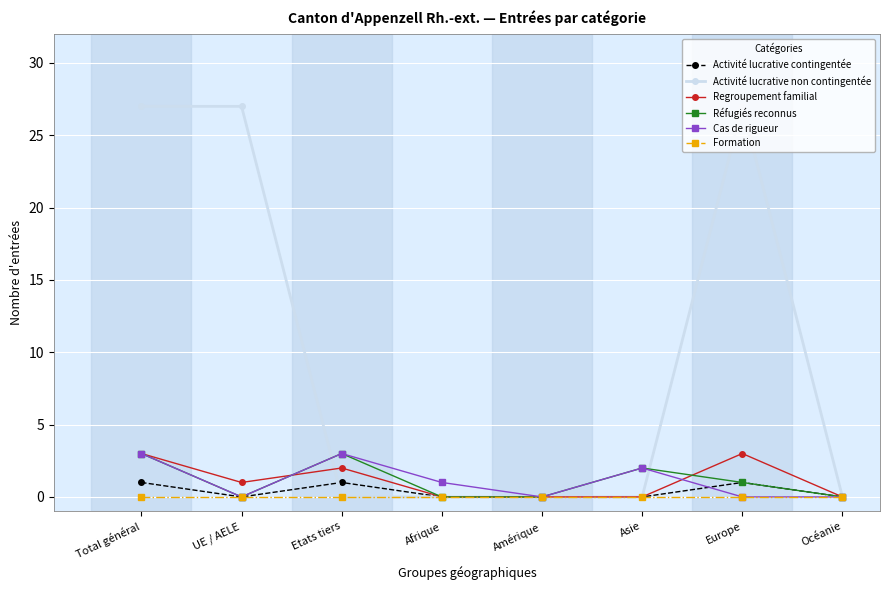

Where does the Regroupement familial series first go above 1?

Total général